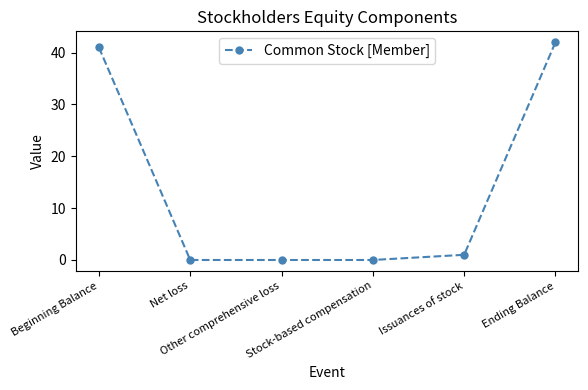

Where does the data first go above 1?

Beginning Balance